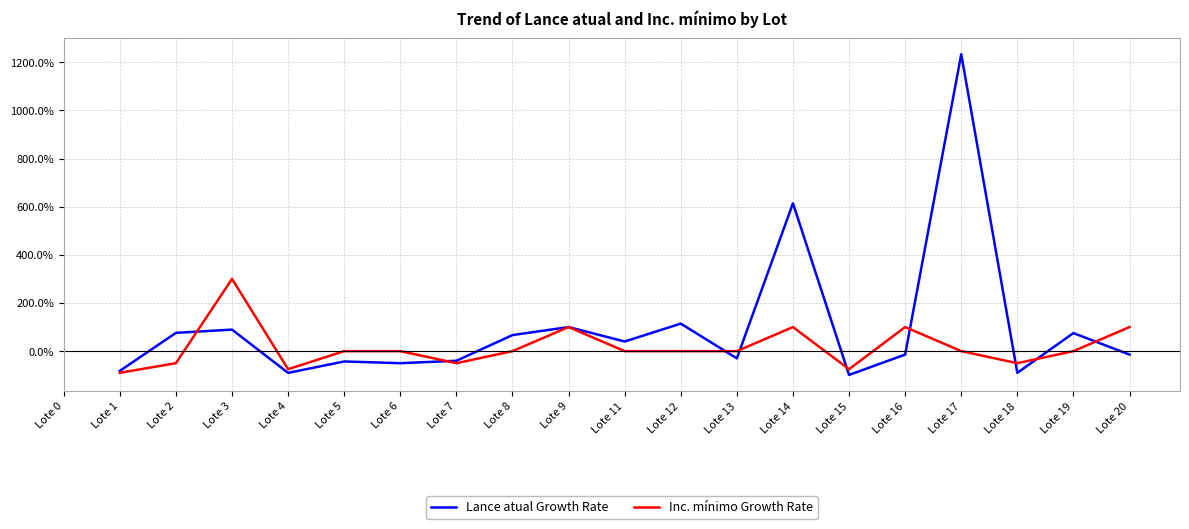

What is the value of the Lance atual Growth Rate point at the 3rd from the left?

75.9